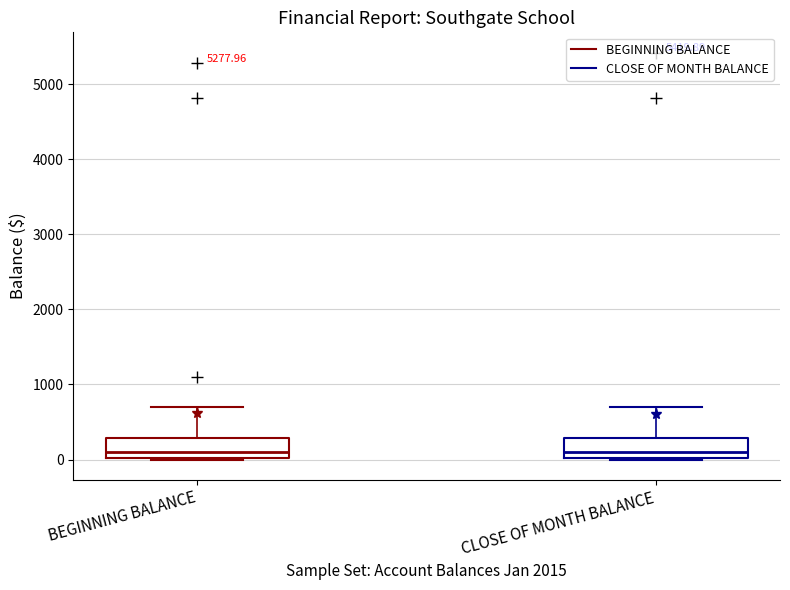

Where does the upper whisker of the box for CLOSE OF MONTH BALANCE end on the y-axis? The values are not printed on the chart, so give them approximately, as read against the axis.

700